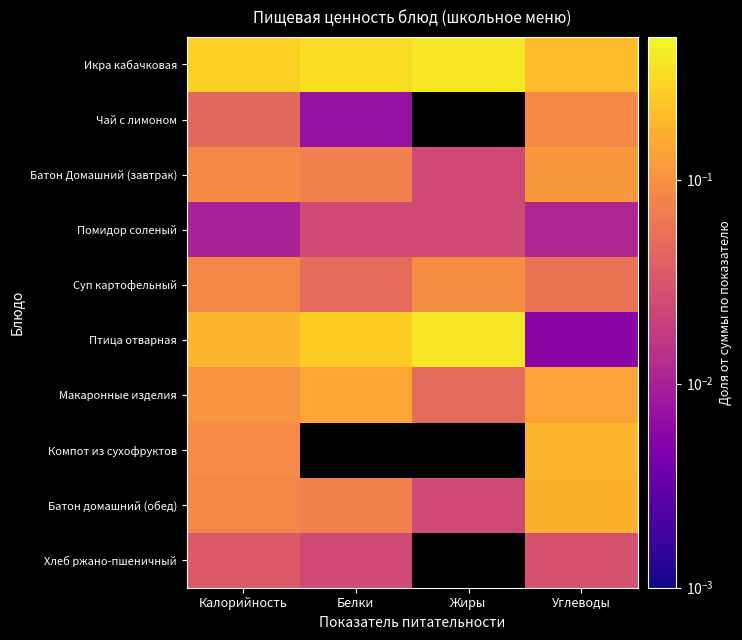

Count the number of data series in this chart.

10